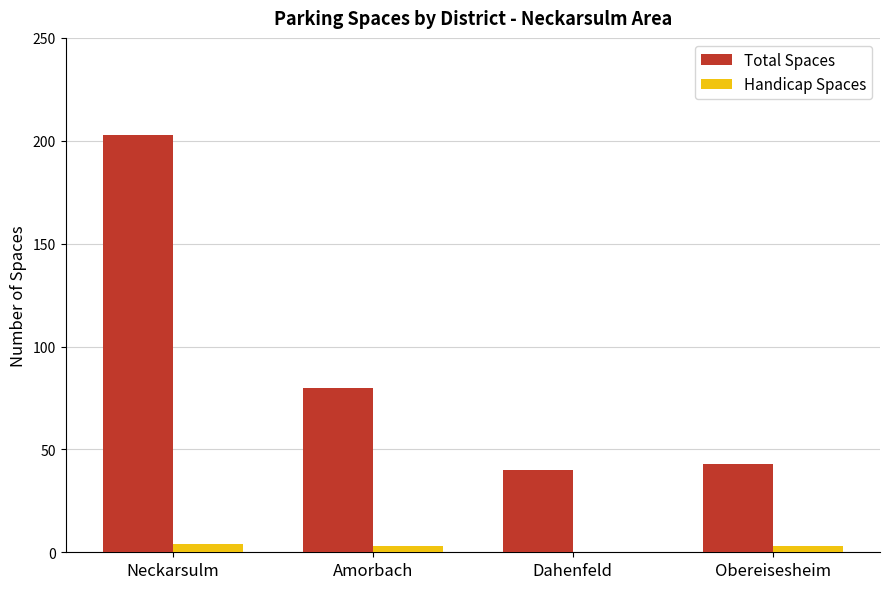

Count the number of data series in this chart.

2